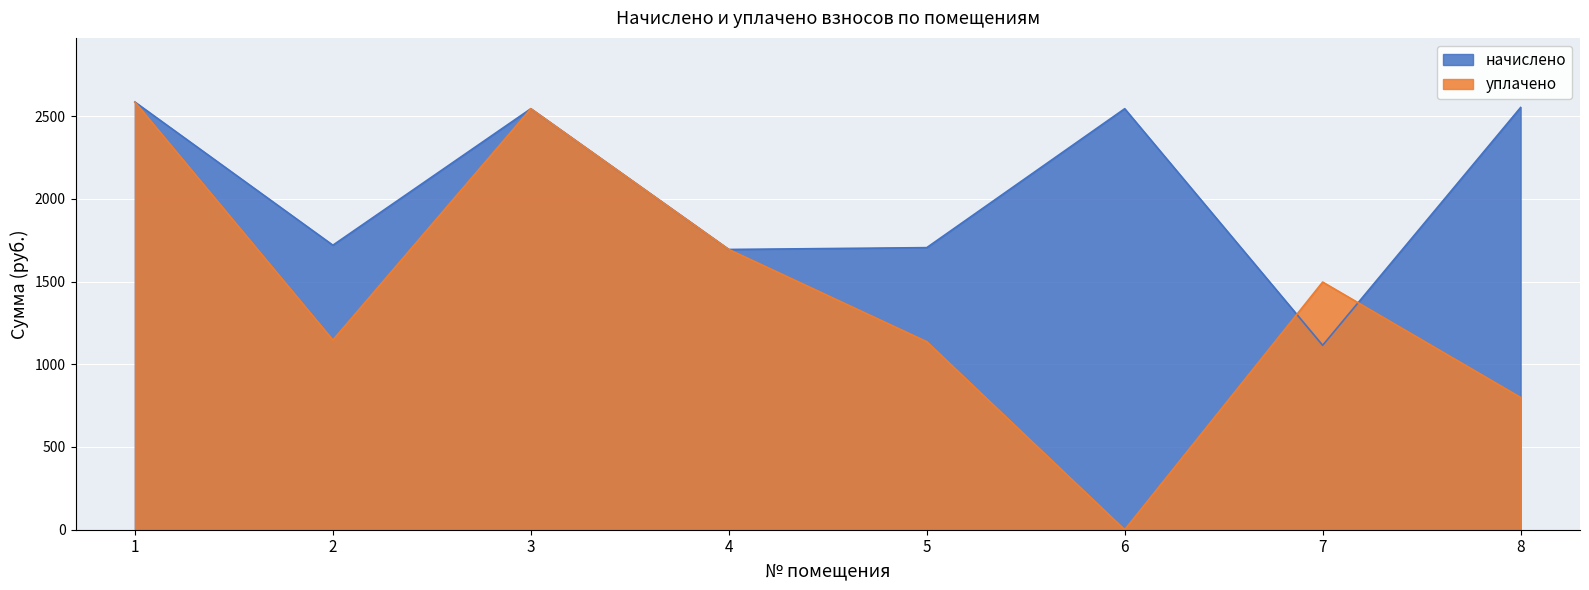

What is the value of the уплачено point at the 8th from the left?

799.2